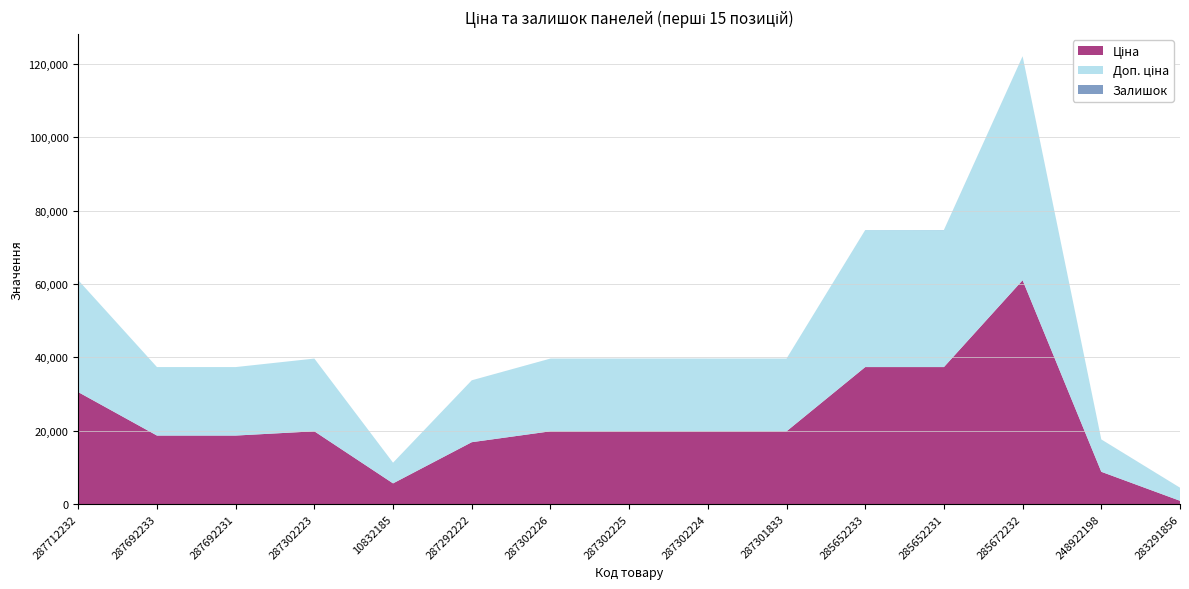

Reading left to right, what are all the values shown in this chart?

Ціна: 287712232=30512.3	287692233=18671.5	287692231=18671.5	287302223=19831.1	10832185=5636.0	287292222=16863.2	287302226=19831.1	287302225=19831.1	287302224=19831.1	287301833=19831.1	285652233=37343.0	285652231=37343.0	285672232=61024.7	248922198=8797.6	283291856=889.9
Доп. ціна: 287712232=30512.3	287692233=18671.5	287692231=18671.5	287302223=19831.1	10832185=5636.0	287292222=16863.2	287302226=19831.1	287302225=19831.1	287302224=19831.1	287301833=19831.1	285652233=37343.0	285652231=37343.0	285672232=61024.7	248922198=8797.6	283291856=3559.7
Залишок: 287712232=0.0	287692233=0.0	287692231=0.0	287302223=0.0	10832185=2.0	287292222=4.0	287302226=1.0	287302225=5.0	287302224=3.0	287301833=0.0	285652233=12.0	285652231=22.0	285672232=15.0	248922198=11.0	283291856=7.0